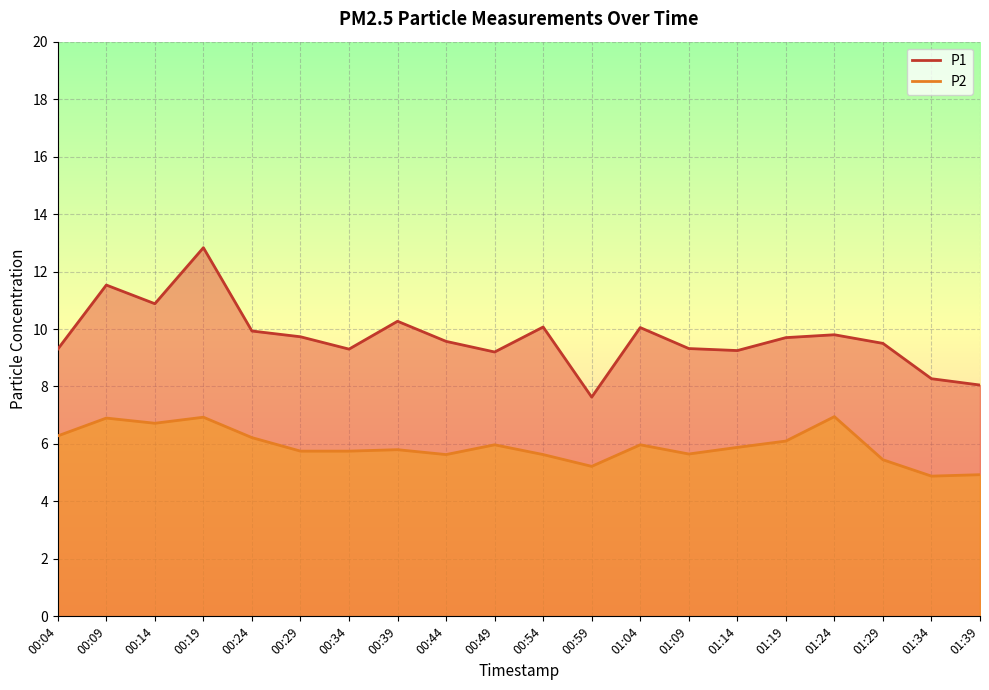

True or false: P1 and P2 cross at least once.

False